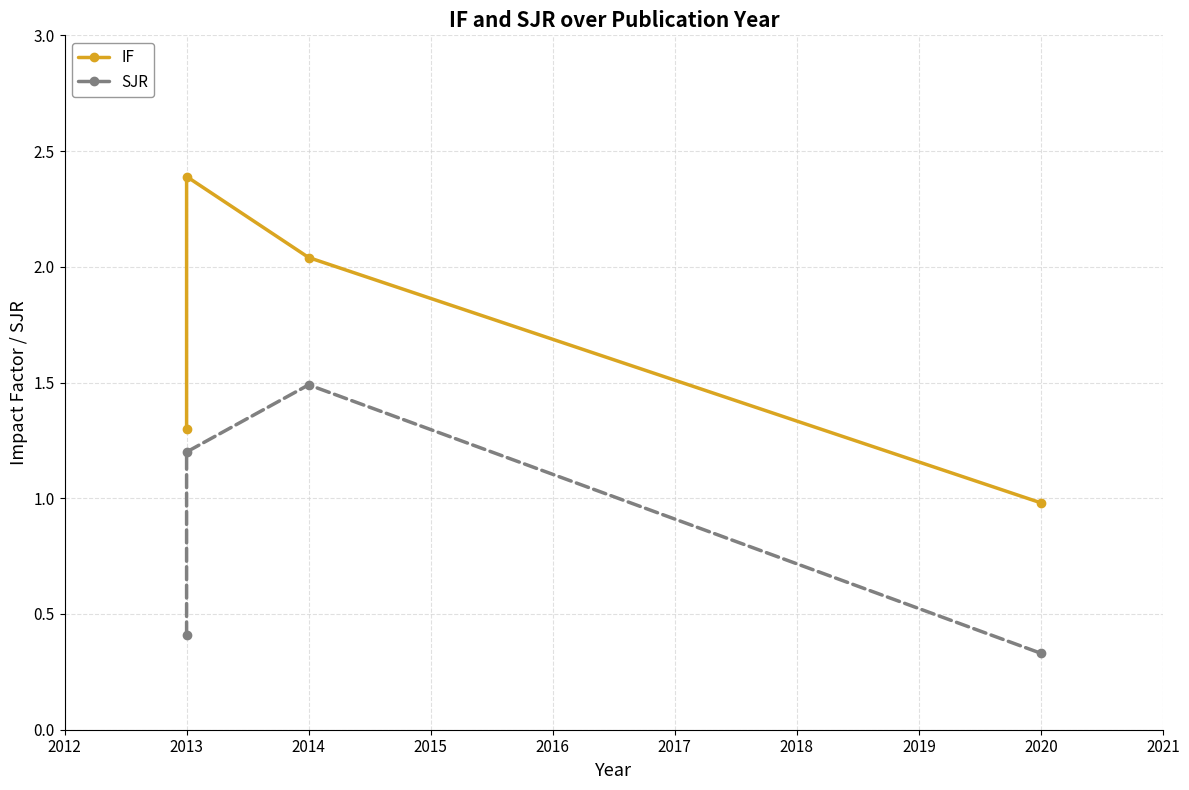

How many data points in IF are above 2?

2